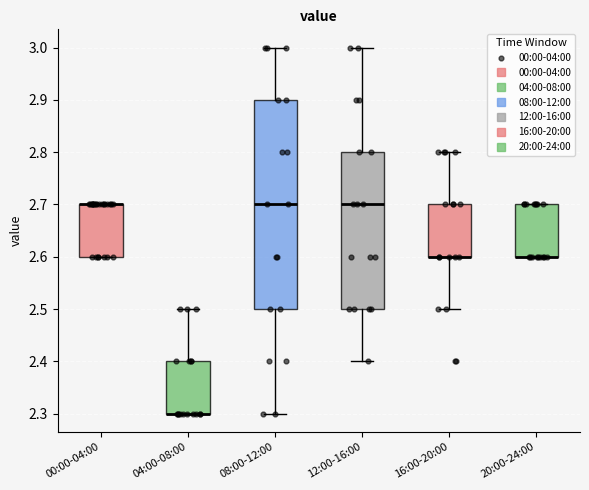

Reading left to right, transcribe this box plot: for each box, give where its median line is, the range the box spans, and where its two whiskers end, as read against the y-axis. The values are not printed on the chart, so give them approximately, as read against the axis.

00:00-04:00: median 2.7 (drawn on the box's upper edge), box 2.6 to 2.7, whiskers 2.6 to 2.7
04:00-08:00: median 2.3 (drawn on the box's lower edge), box 2.3 to 2.4, whiskers 2.3 to 2.5
08:00-12:00: median 2.7, box 2.5 to 2.9, whiskers 2.3 to 3.0
12:00-16:00: median 2.7, box 2.5 to 2.8, whiskers 2.4 to 3.0
16:00-20:00: median 2.6 (drawn on the box's lower edge), box 2.6 to 2.7, whiskers 2.5 to 2.8
20:00-24:00: median 2.6 (drawn on the box's lower edge), box 2.6 to 2.7, whiskers 2.6 to 2.7